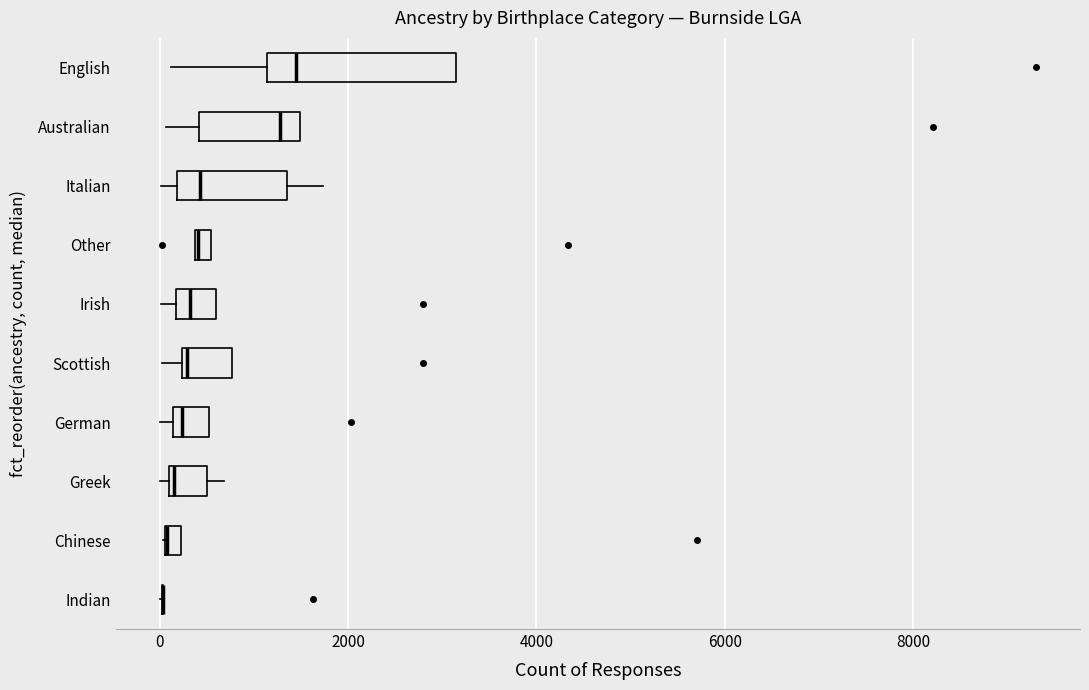

Where is the left edge of the box for Chinese on the x-axis? The values are not printed on the chart, so give them approximately, as read against the axis.

0